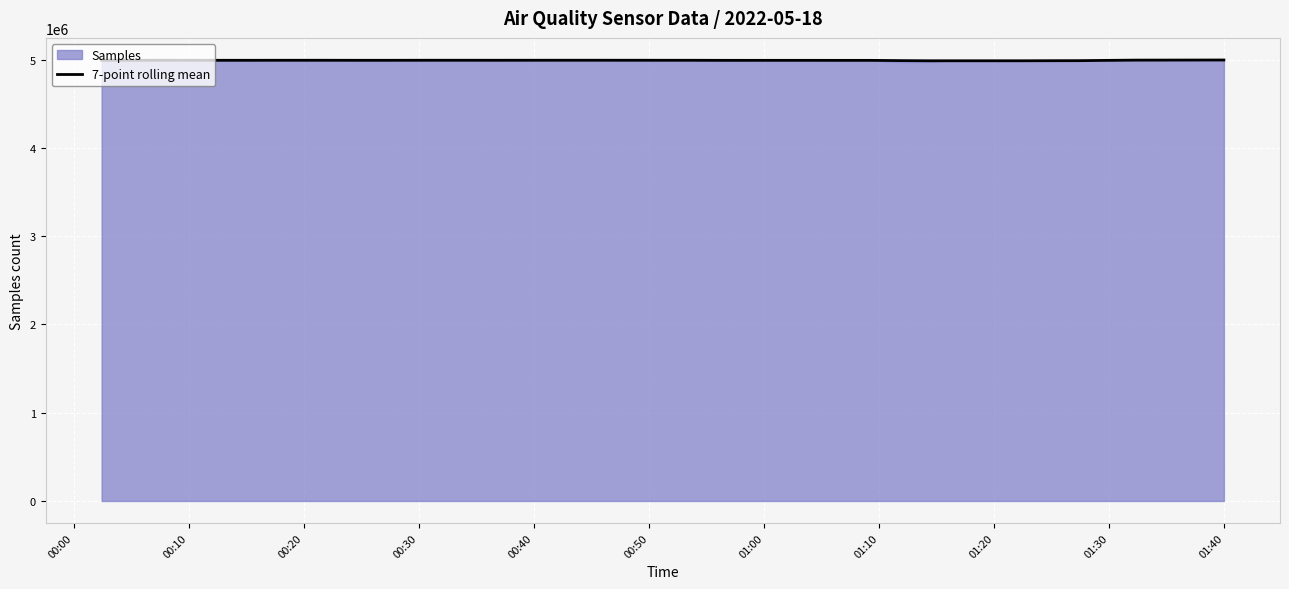

What is the maximum value for 7-point rolling mean?

4995723.1